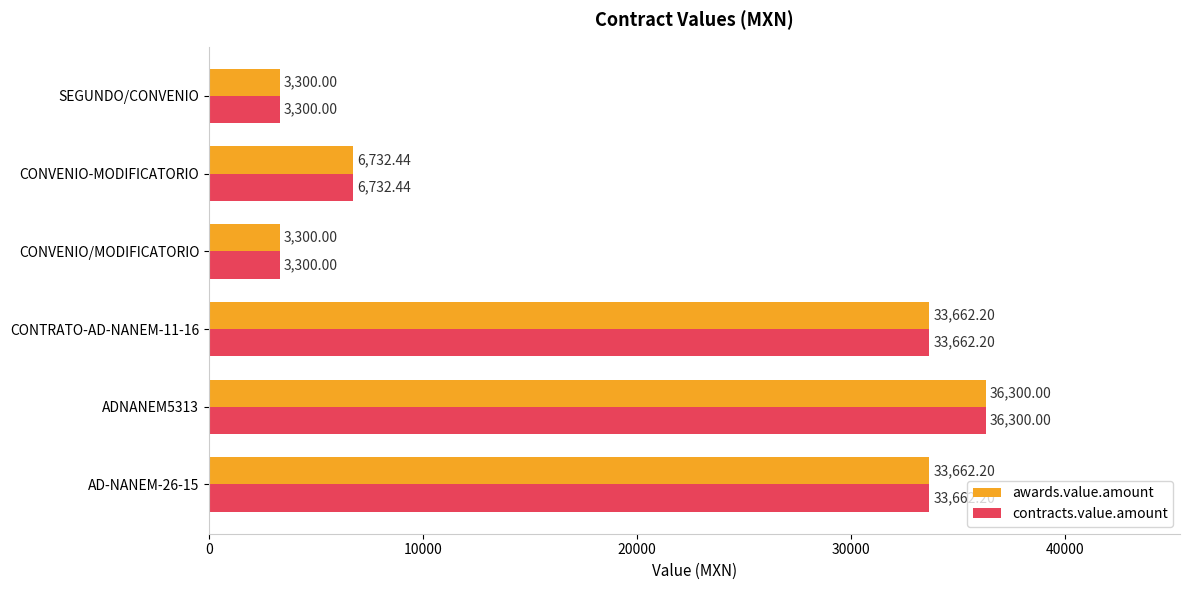

At which label is contracts.value.amount closest to 19800?

CONVENIO-MODIFICATORIO